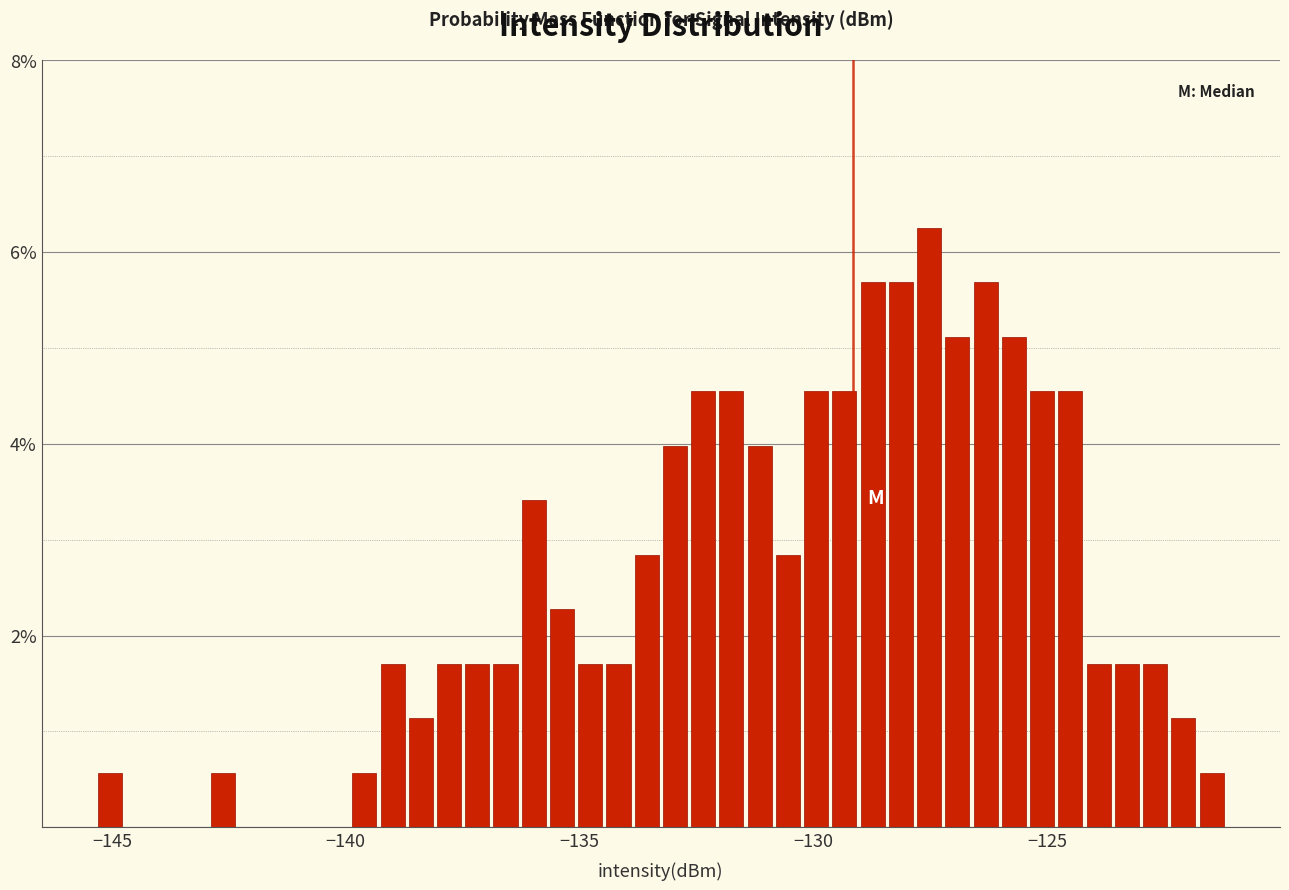

Around what value on the x-axis is the tallest bar? Give the approximate position of its centre, as read against the axis.

-127.5